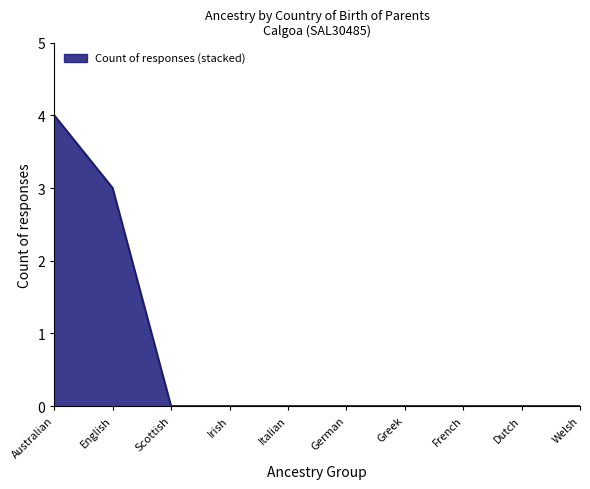

Which category has the highest value across all series?

Australian